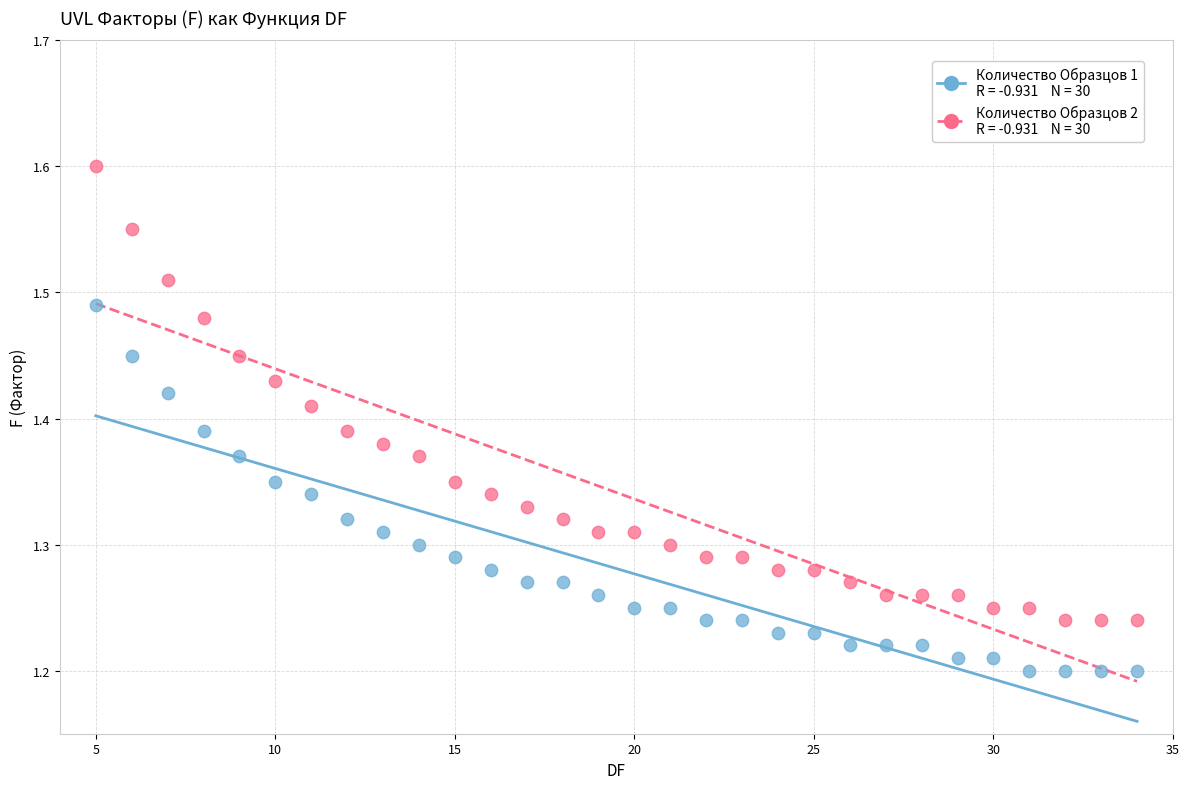

Across all data points, what is the range of X values (max minus min)?

29.0